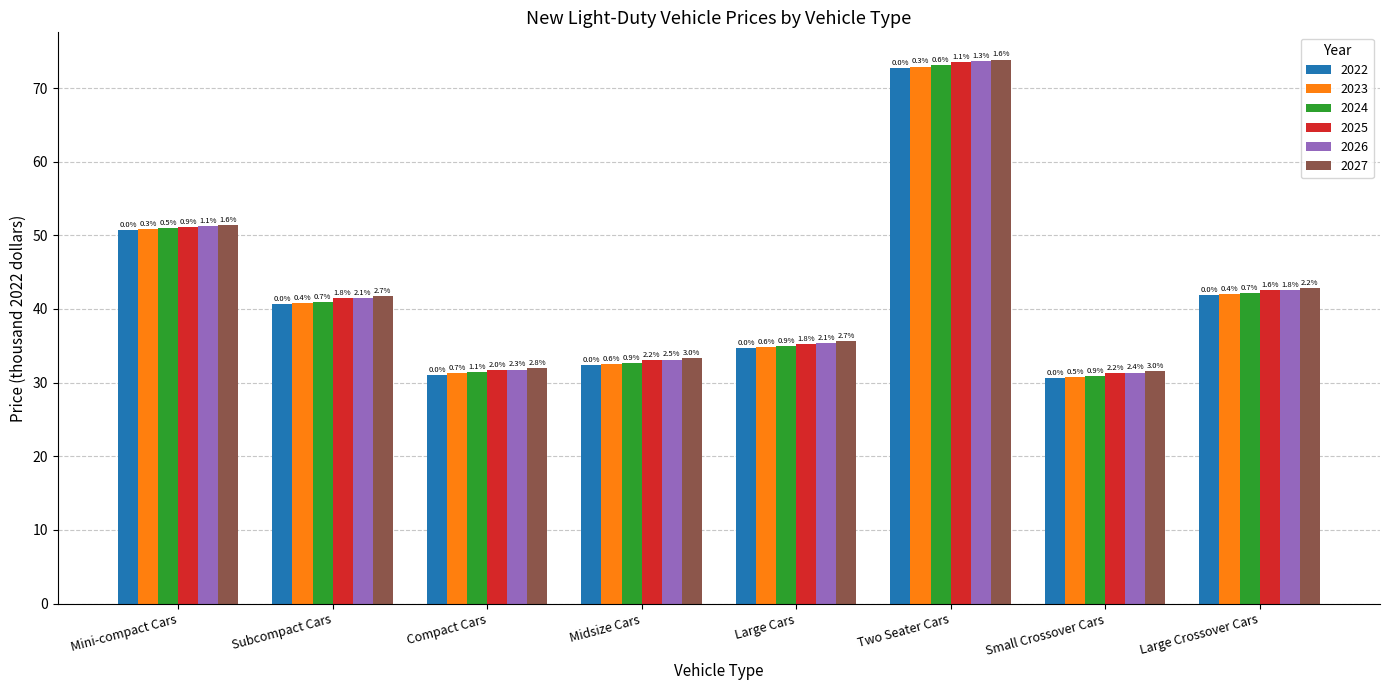

Reading left to right, list all the values displayed in this chart.

2022: 50.7	40.7	31.1	32.3	34.7	72.7	30.6	41.9
2023: 50.8	40.8	31.3	32.5	34.9	72.9	30.8	42.0
2026: 51.2	41.5	31.8	33.1	35.4	73.6	31.4	42.6
2024: 50.9	41.0	31.4	32.6	35.0	73.1	30.9	42.2
2025: 51.1	41.4	31.7	33.1	35.3	73.5	31.3	42.5
2027: 51.4	41.8	32.0	33.3	35.6	73.9	31.5	42.8